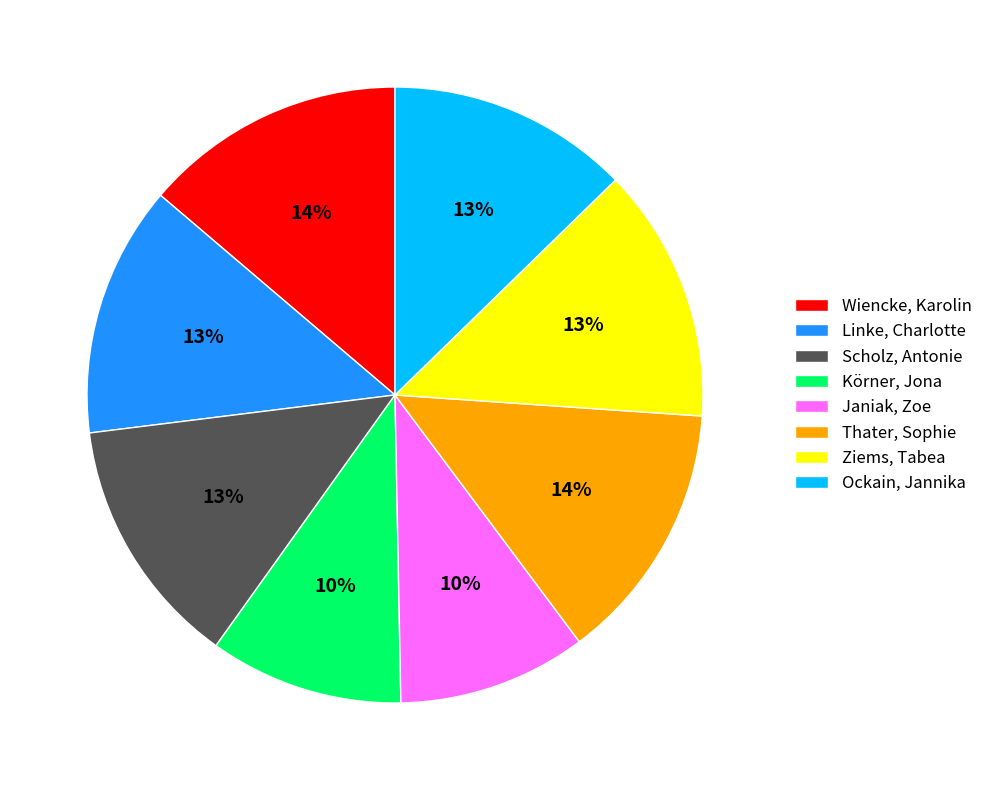

Between Wiencke, Karolin and Ockain, Jannika, which is larger?

Wiencke, Karolin